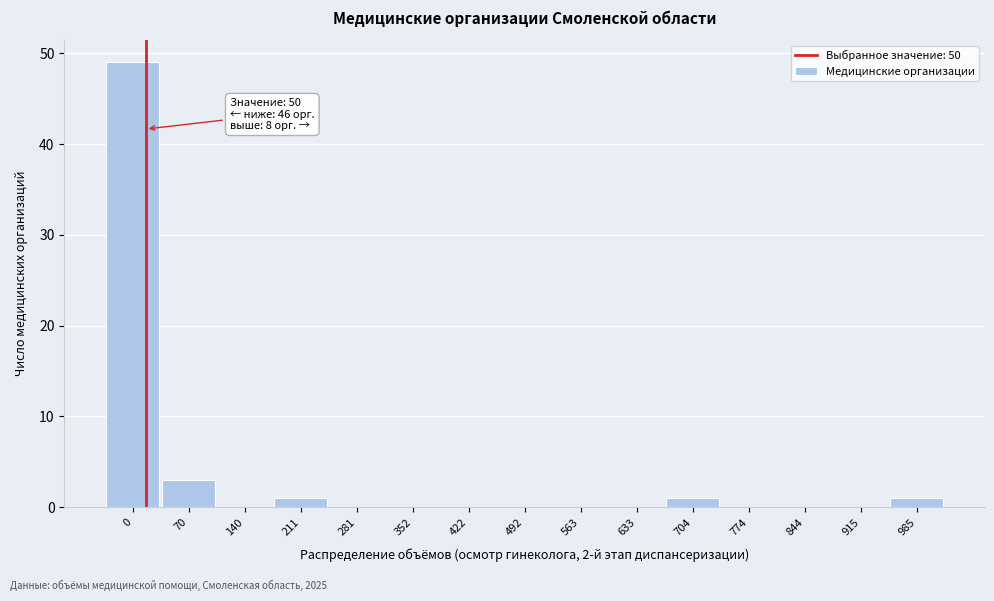

Reading right to left, transcribe all the data shown in this chart.

985=1	915=0	844=0	774=0	704=1	633=0	563=0	492=0	422=0	352=0	281=0	211=1	140=0	70=3	0=49